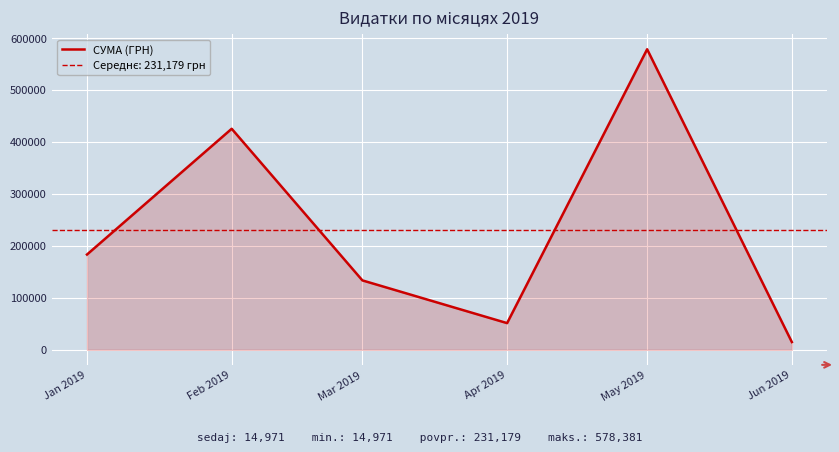

The value of СУМА (ГРН) at Mar 2019 is 133594.1. True or false?

True